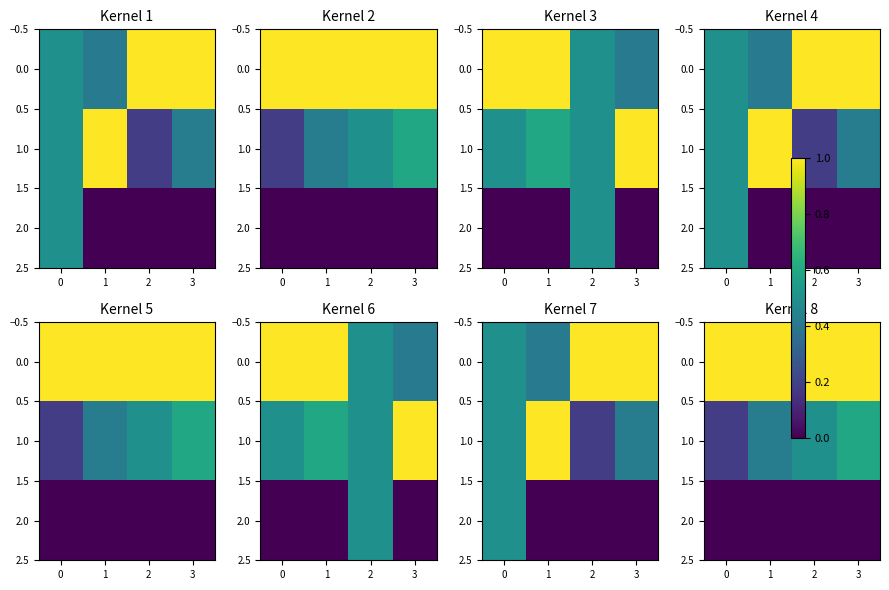

The 0.0 series shows 1.0 at 2. True or false?

True